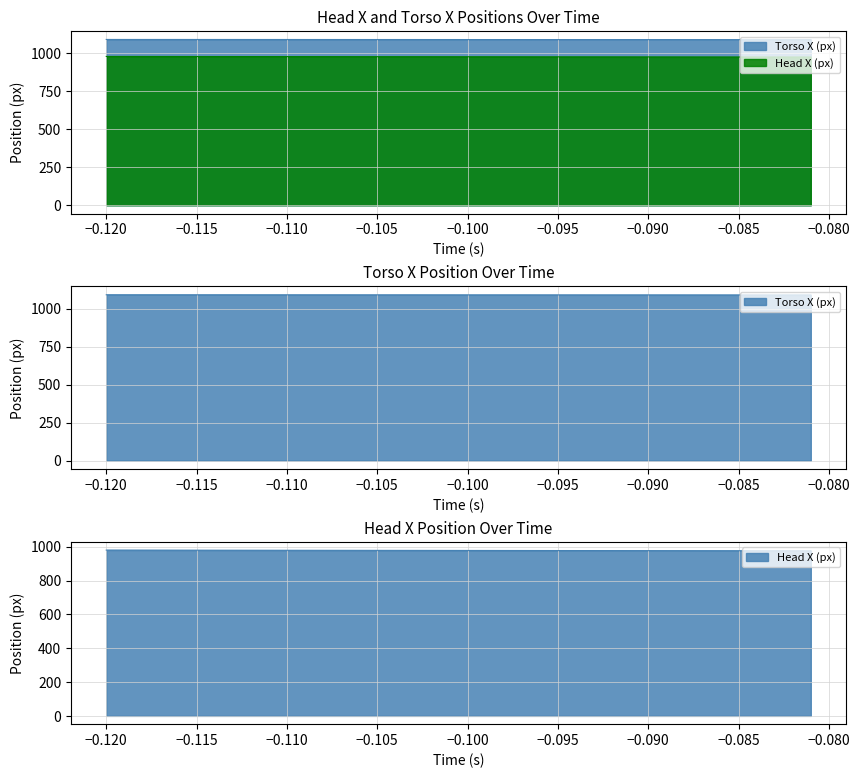

True or false: time and head_x cross at least once.

False